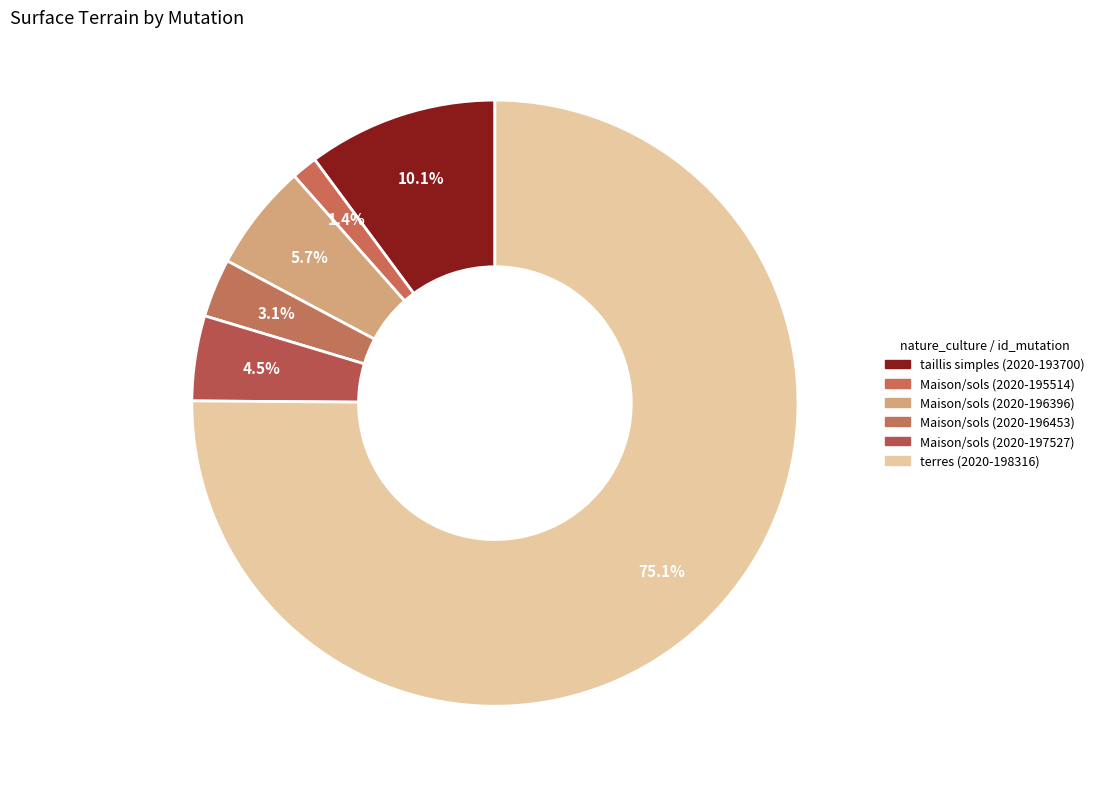

Which slice is the smallest?

Maison/sols (2020-195514)